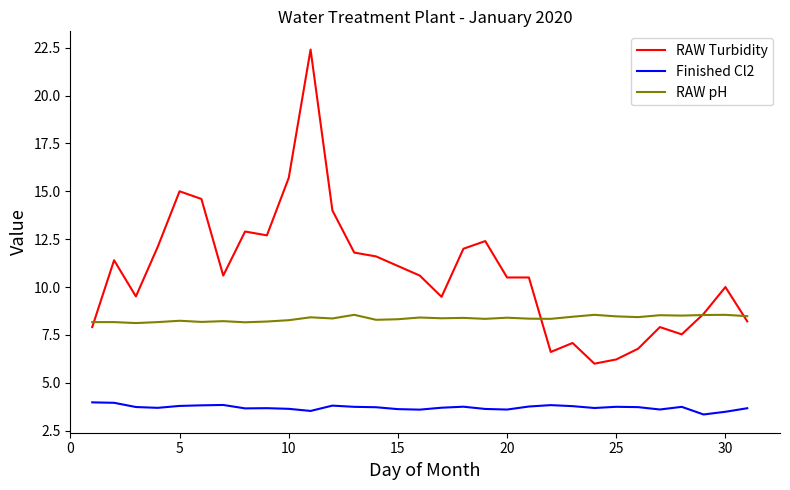

True or false: RAW pH and Finished Cl2 cross at least once.

False